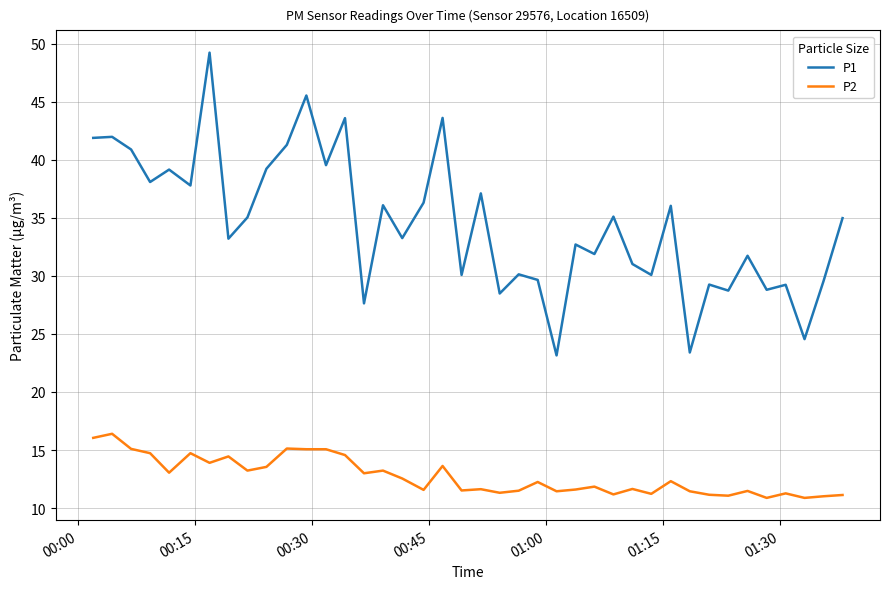

What is the smallest value displayed?

10.9